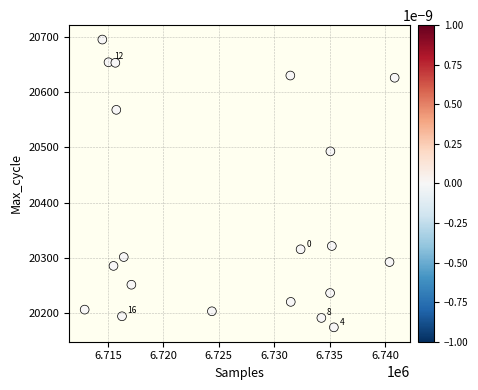

What Y value in the scatter plot is closest to 20435?

20493